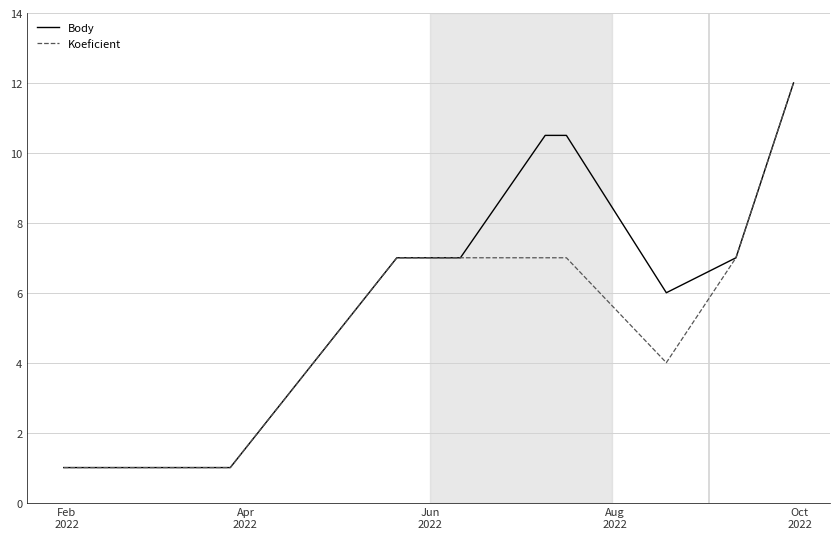

What is the difference between the second highest and second lowest values in the Koeficient series?

6.0